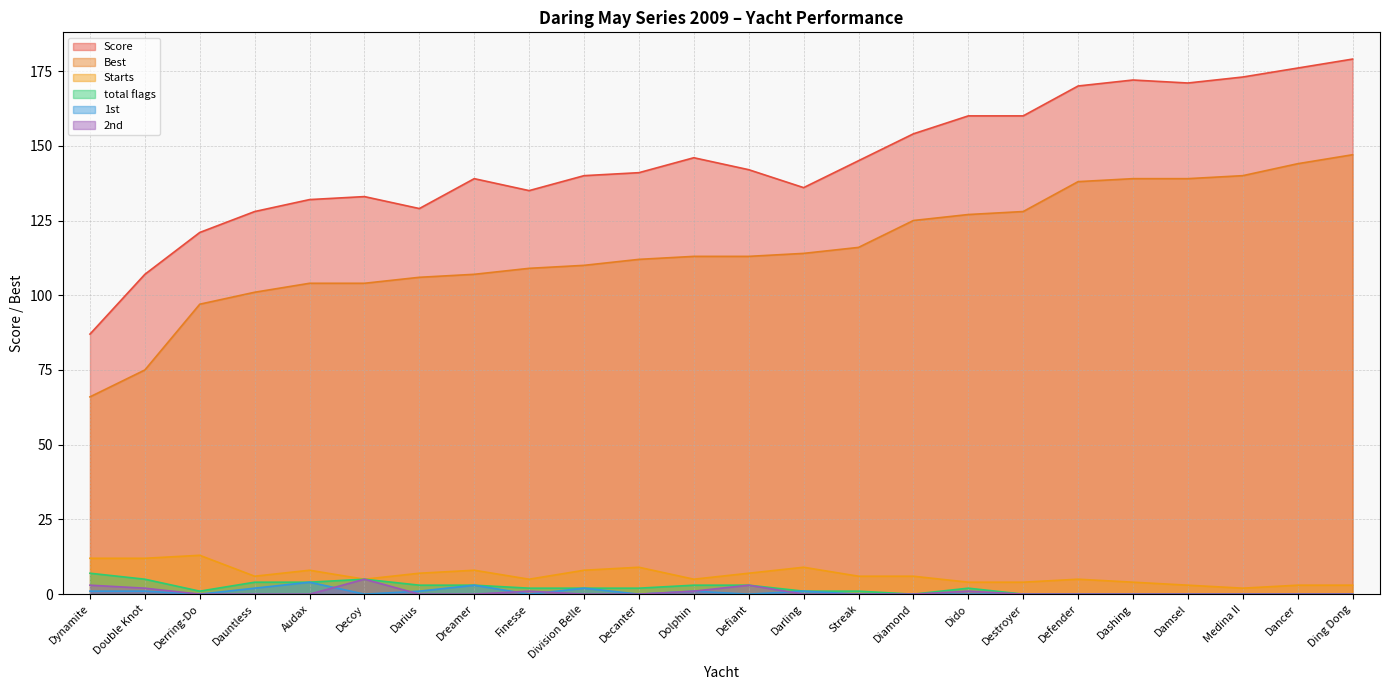

Rank the series at Dancer from lowest to highest value.

total flags, 1st, 2nd, Starts, Best, Score